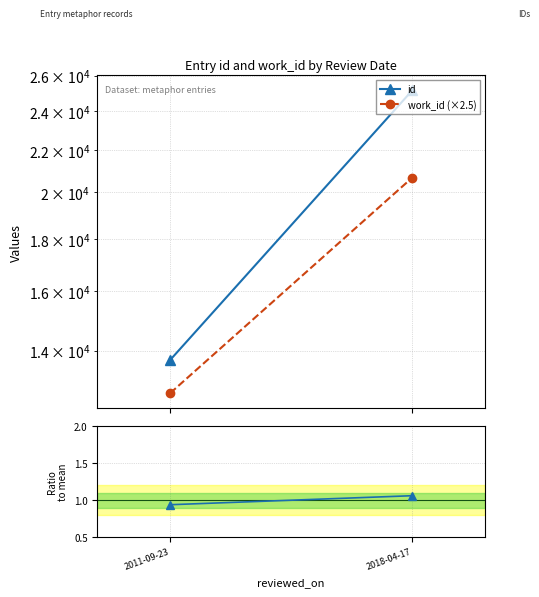

What is the difference between the Ratio to mean values at 2018-04-17 and 2011-09-23?

0.1